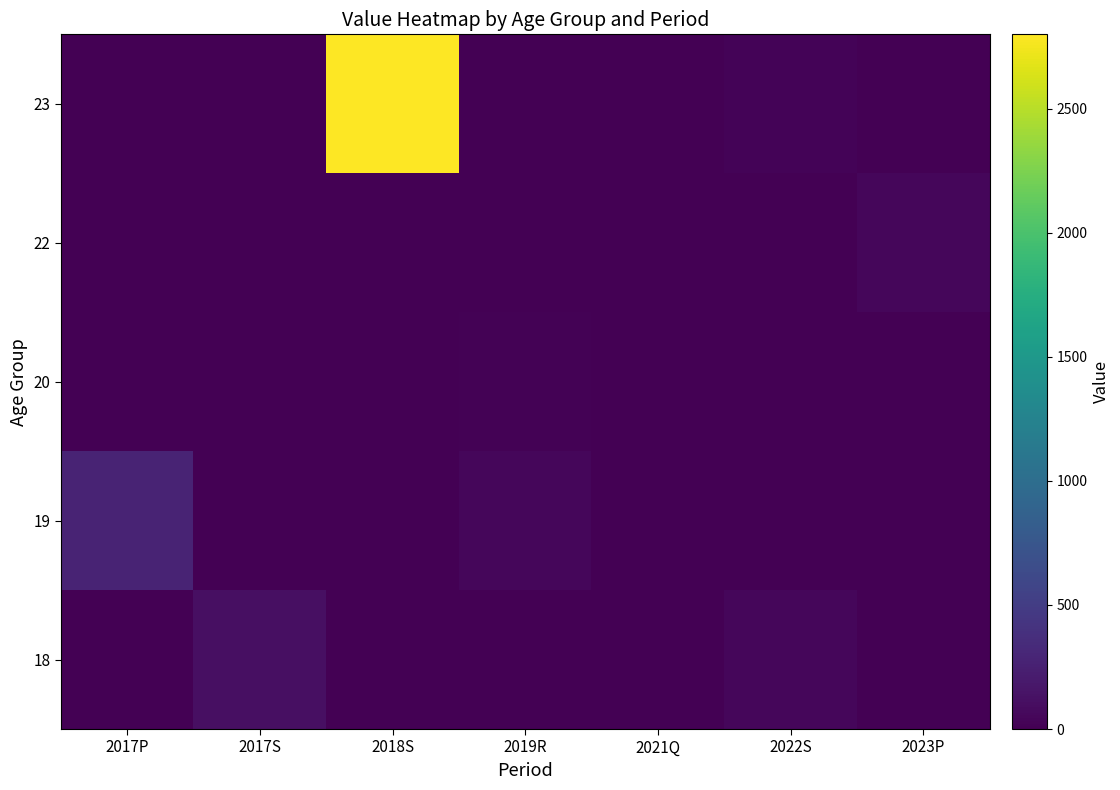

Reading left to right, transcribe all the data shown in this chart.

18: 2017P=0.0	2017S=120.0	2018S=0.0	2019R=0.0	2021Q=0.0	2022S=50.0	2023P=0.0
19: 2017P=280.0	2017S=0.0	2018S=0.0	2019R=46.7	2021Q=0.0	2022S=0.0	2023P=0.0
20: 2017P=0.0	2017S=0.0	2018S=0.0	2019R=15.0	2021Q=0.0	2022S=0.0	2023P=0.0
22: 2017P=0.0	2017S=0.0	2018S=0.0	2019R=0.0	2021Q=0.0	2022S=0.0	2023P=50.0
23: 2017P=0.0	2017S=0.0	2018S=2800.0	2019R=0.0	2021Q=10.0	2022S=30.0	2023P=0.0